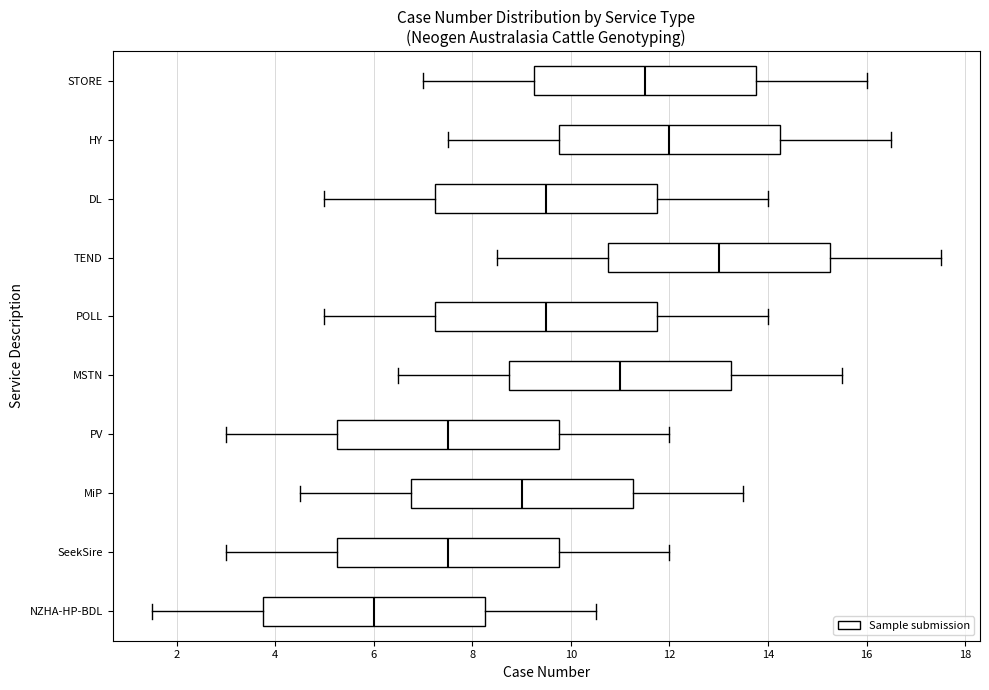

Where does the median line of the box for MSTN sit on the x-axis? The values are not printed on the chart, so give them approximately, as read against the axis.

11.0